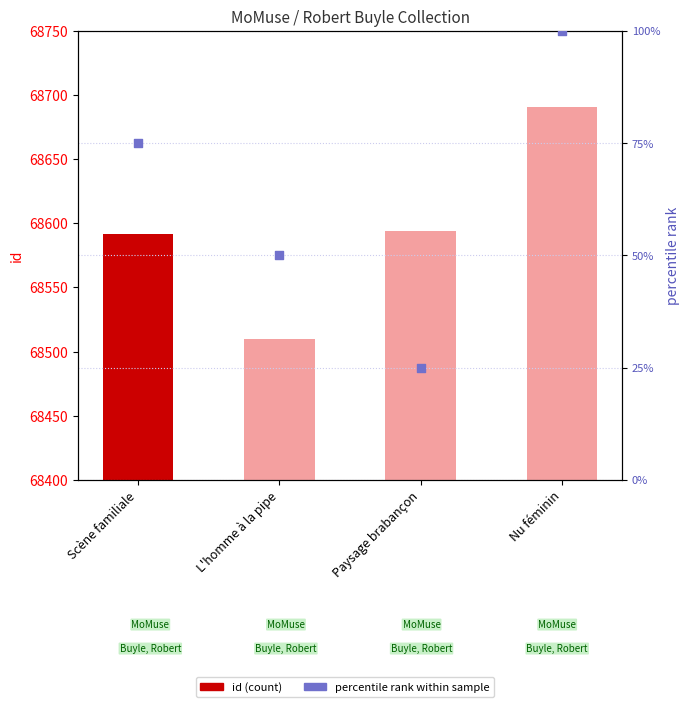

At which category is the sum across all series the highest?

Nu féminin